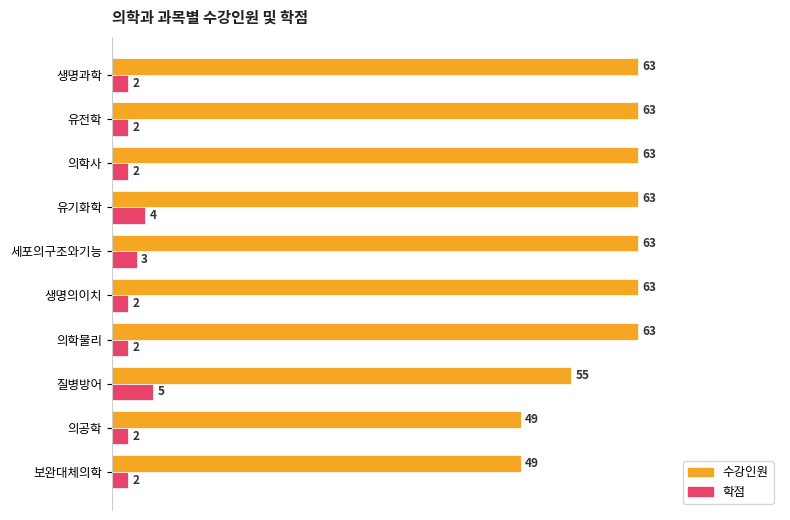

What is the difference between the second highest and second lowest values in the 수강인원 series?

14